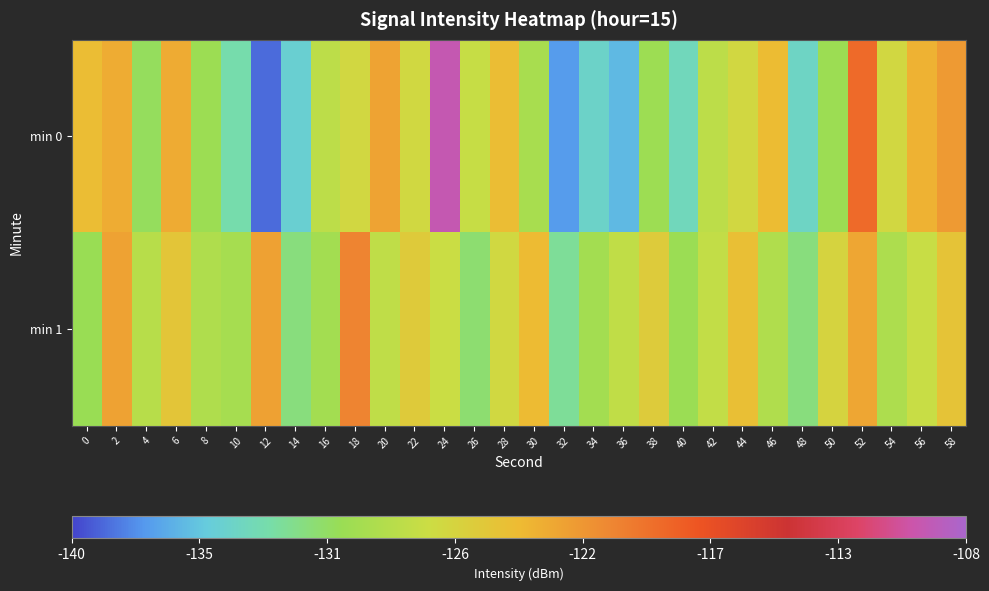

How many data points does each series have?

30